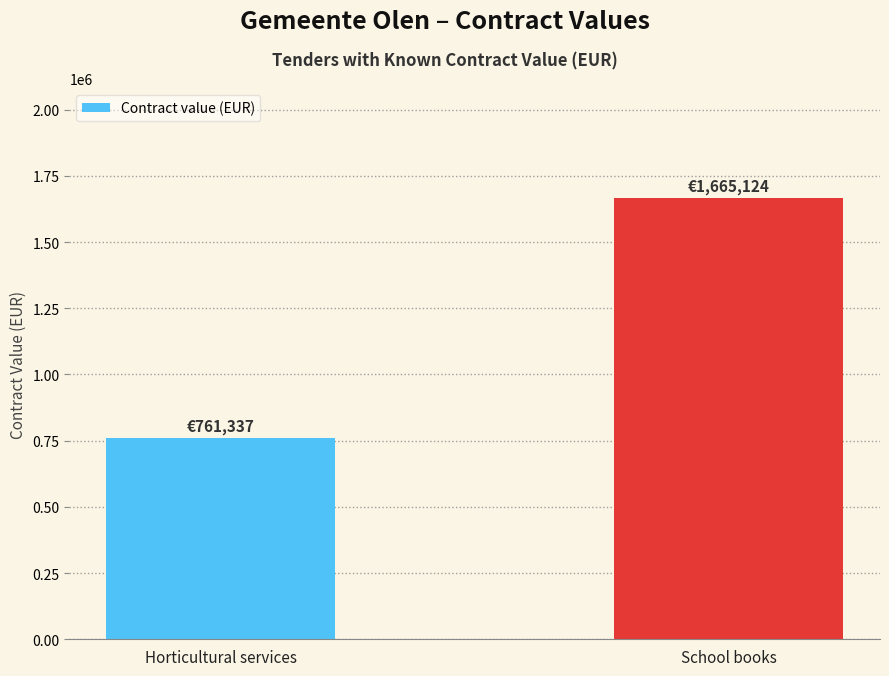

Reading left to right, list all the values displayed in this chart.

Horticultural services=761337	School books=1665124